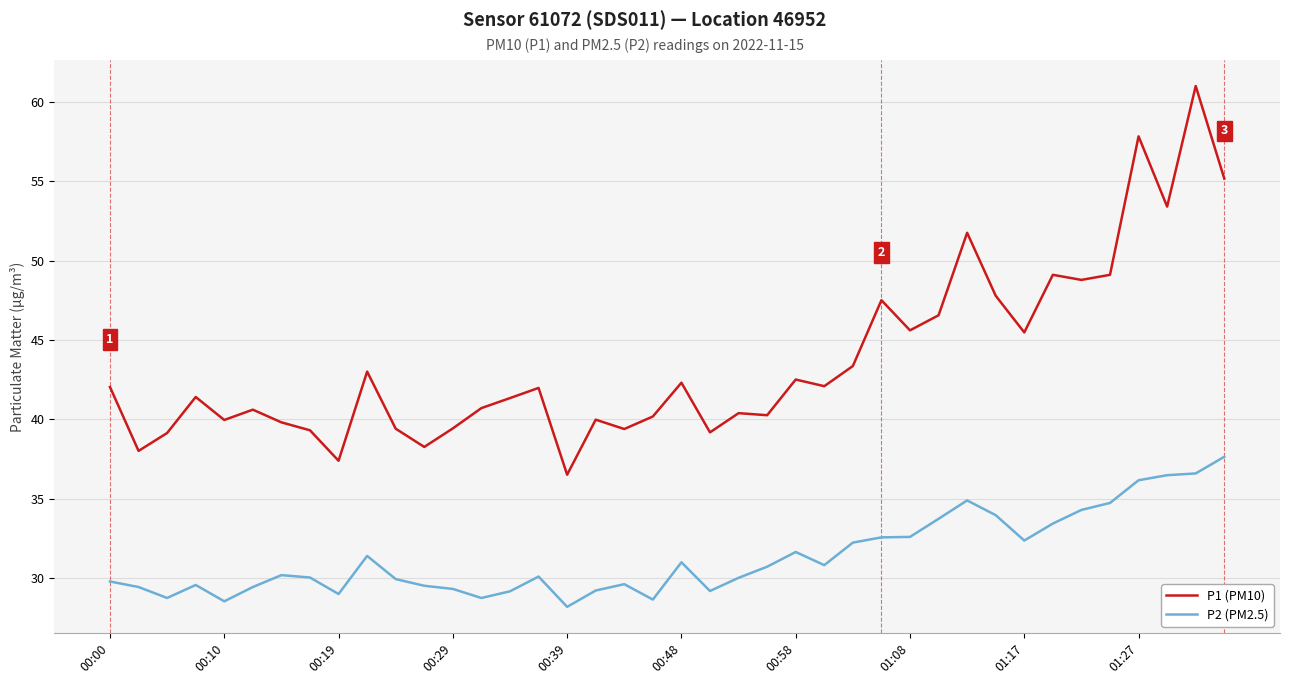

List the series in order of their overall mean, lowest first.

P2 (PM2.5), P1 (PM10)